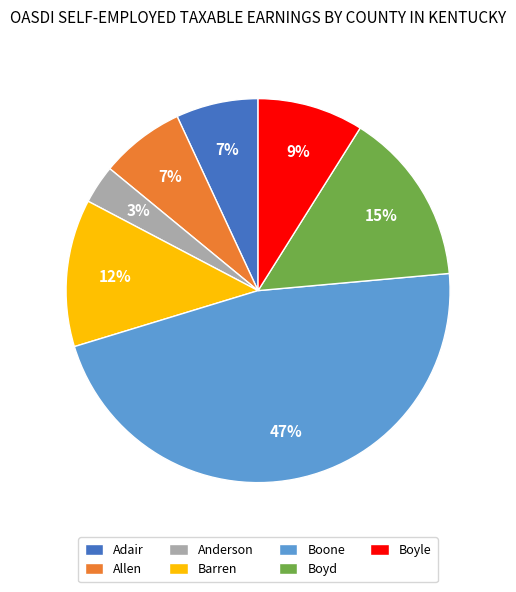

Do Boyle and Barren together represent more than half of the pie?

No